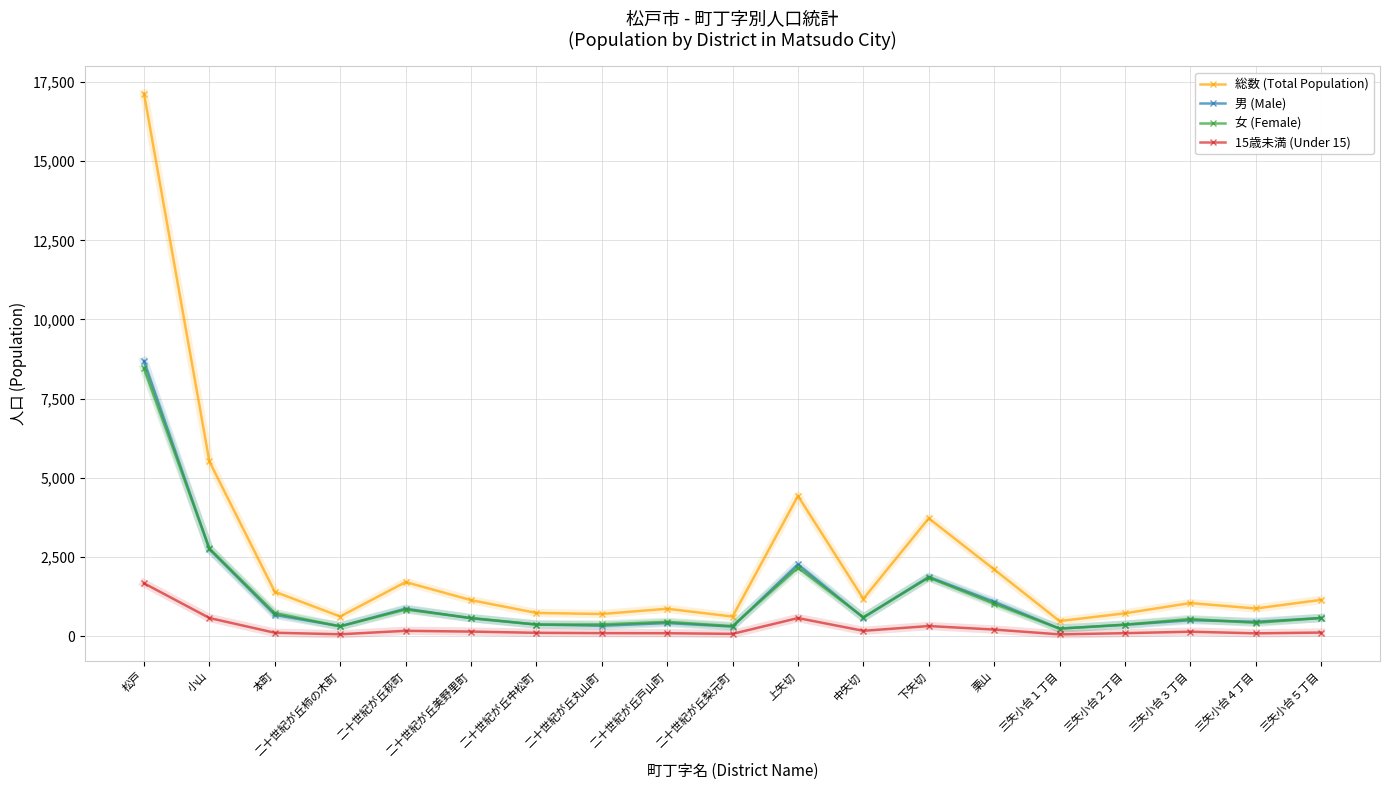

True or false: 男 (Male) has a value of 660 at 小山.

False